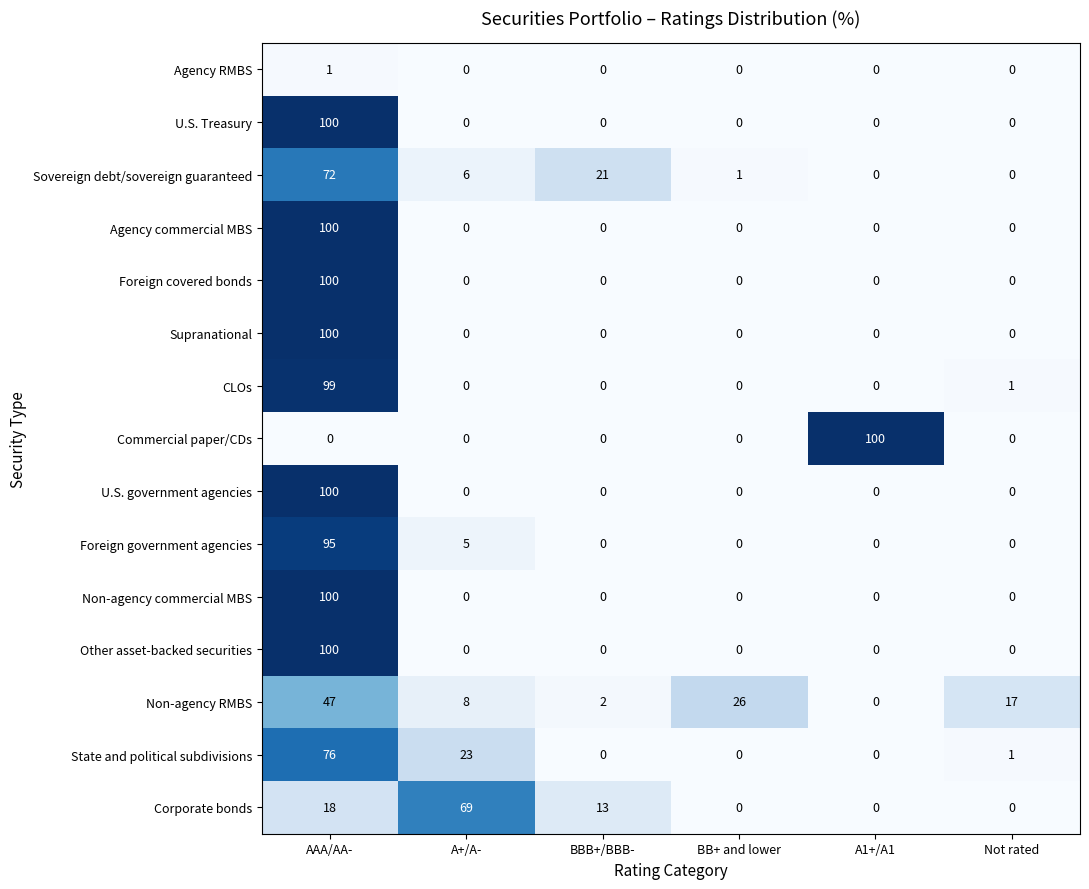

What is the difference between the maximum and minimum values in the CLOs series?

99